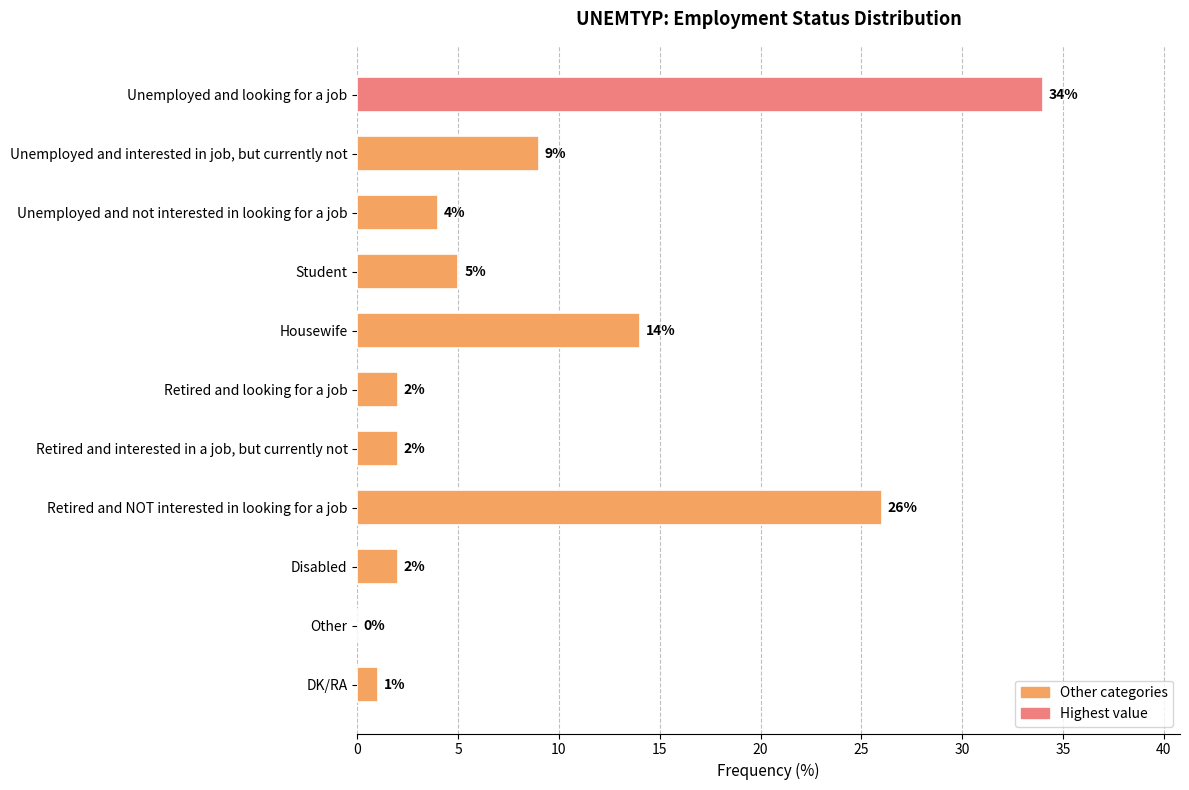

How many categories are shown in the chart?

11